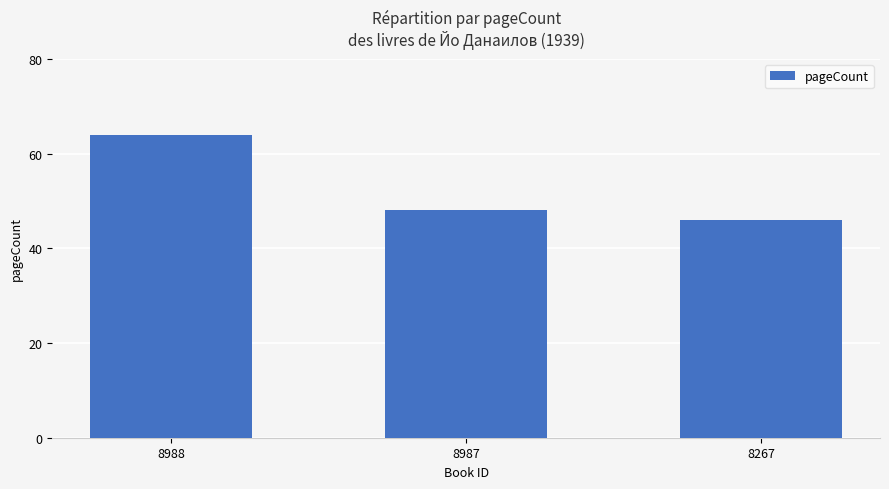

What is the change in value from 8988 to 8987?

-16